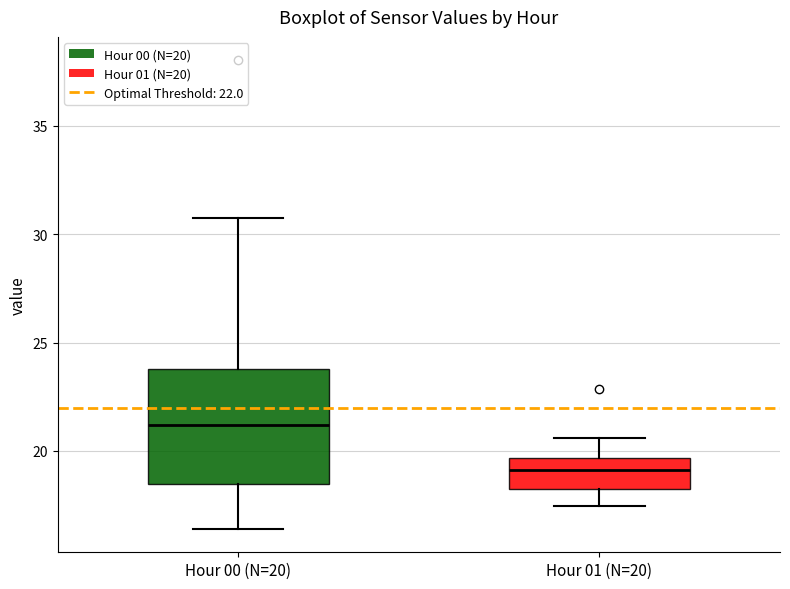

Reading left to right, transcribe this box plot: for each box, give where its median line is, the range the box spans, and where its two whiskers end, as read against the y-axis. The values are not printed on the chart, so give them approximately, as read against the axis.

Hour 00 (N=20): median 21.0, box 18.5 to 24.0, whiskers 16.5 to 31.0
Hour 01 (N=20): median 19.0, box 18.0 to 19.5, whiskers 17.5 to 20.5